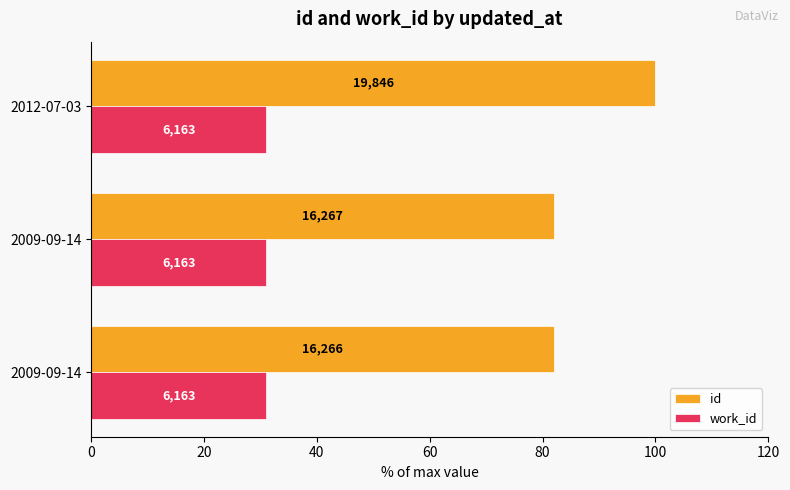

What are all the series names shown in the legend?

id, work_id